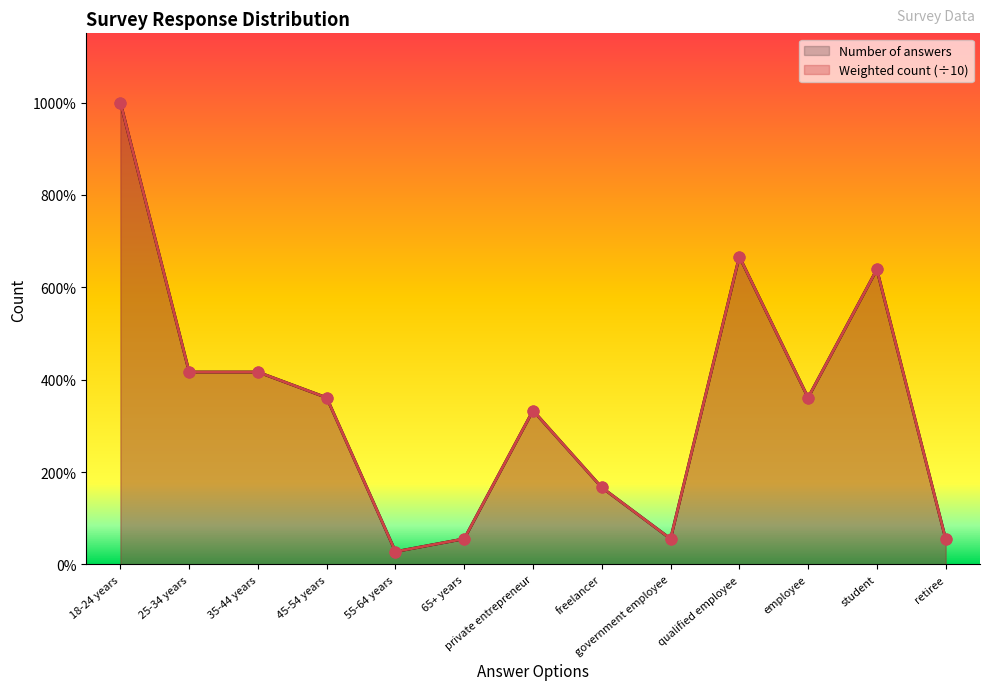

Is the value of Number of answers at 35-44 years greater than the value of Weighted count at employee?

Yes